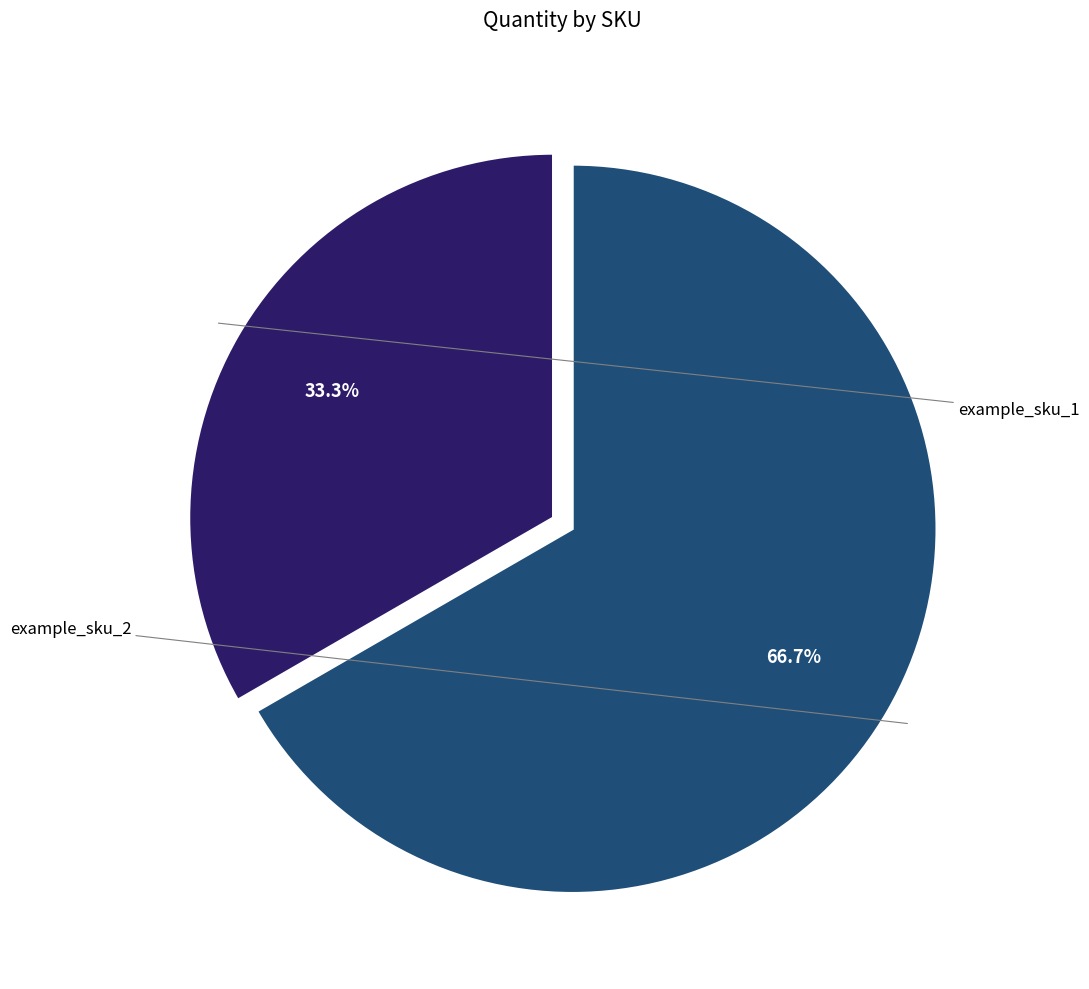

To the nearest percent, what portion does example_sku_1 represent?

33%